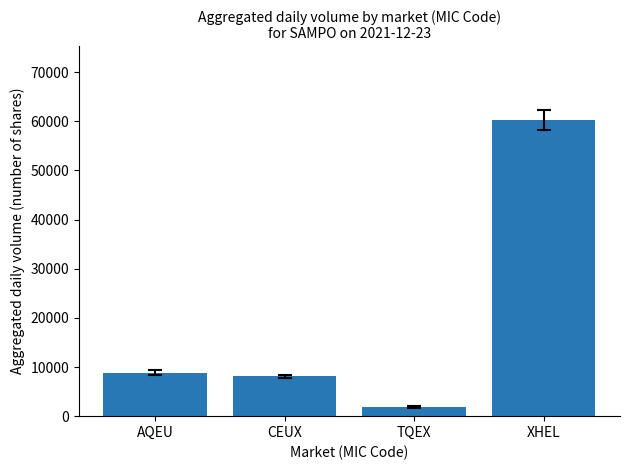

What position from the right is TQEX?

2